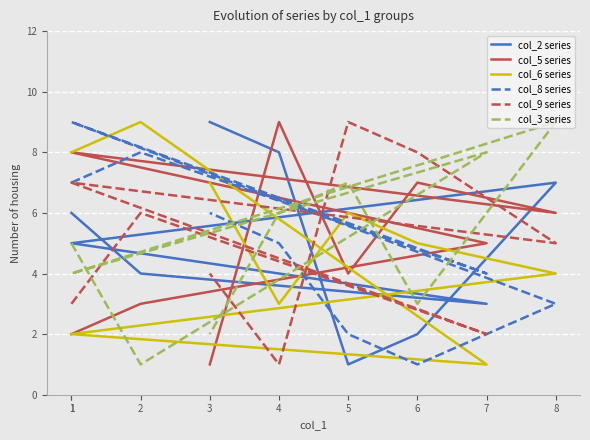

True or false: col_2 series has more than 0 interior local peaks.

True